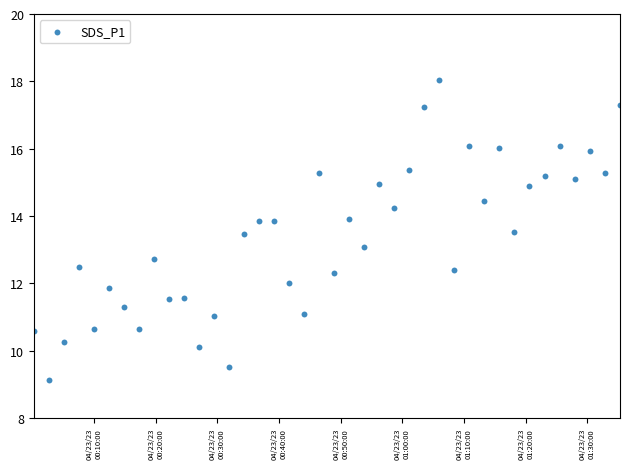

What is the range of Y values (max minus min)?

8.9